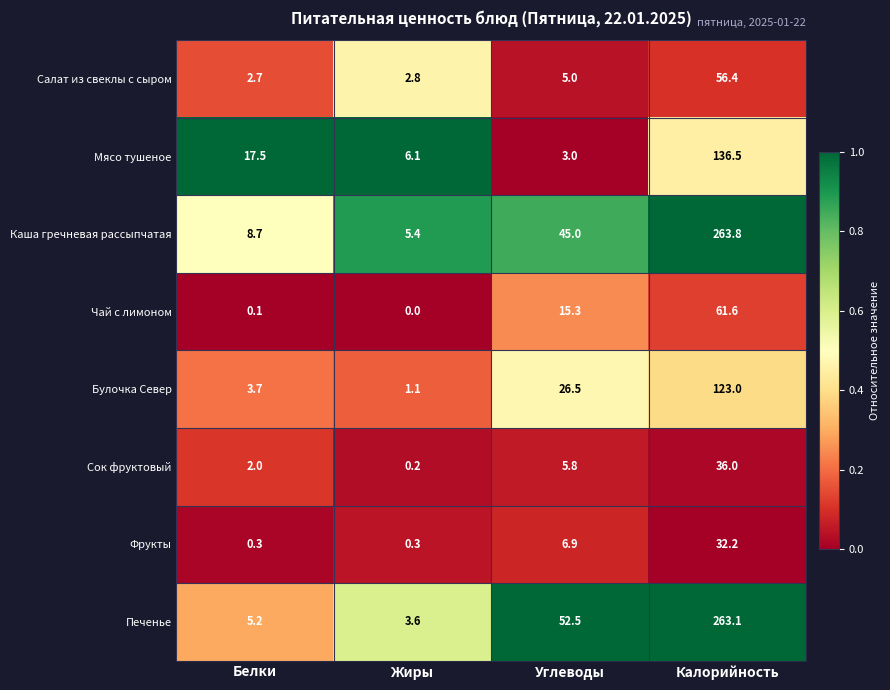

What is the spread (max minus min) of values at Жиры?

6.1